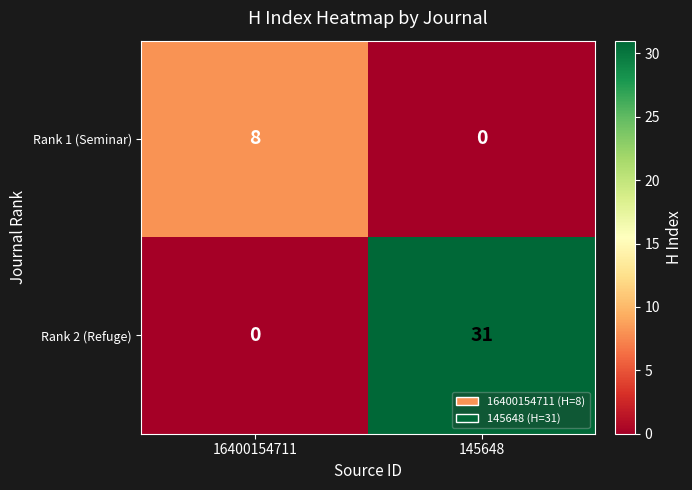

Between 16400154711 and 145648, which series saw the biggest shift?

Rank 2 (Refuge)